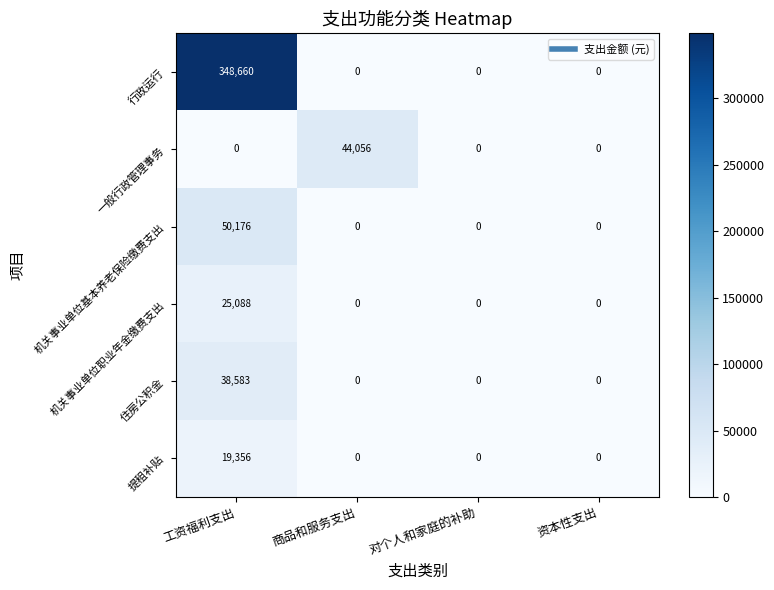

Is it true that 机关事业单位职业年金缴费支出 equals 0 at 商品和服务支出?

True